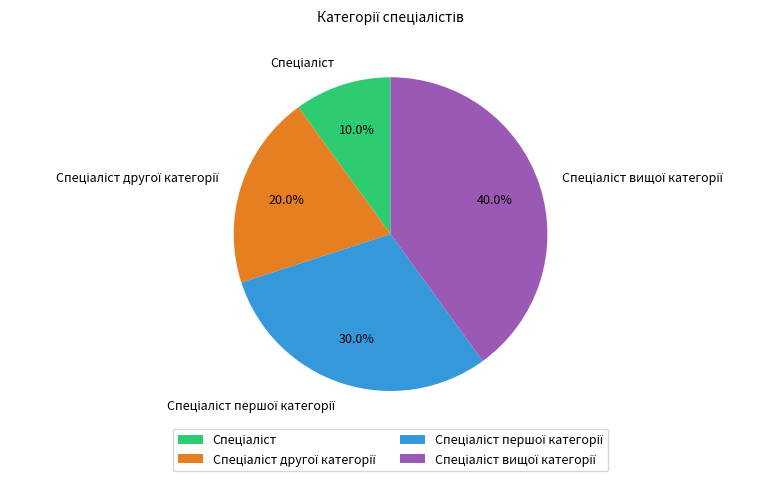

Does any single category account for the majority?

No